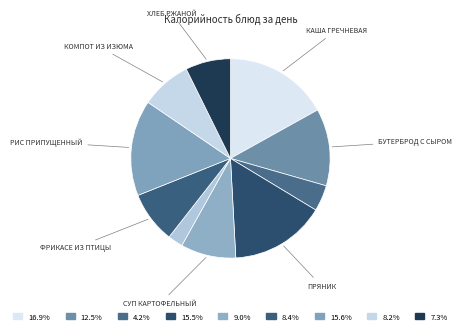

Is there a majority slice in this chart?

No